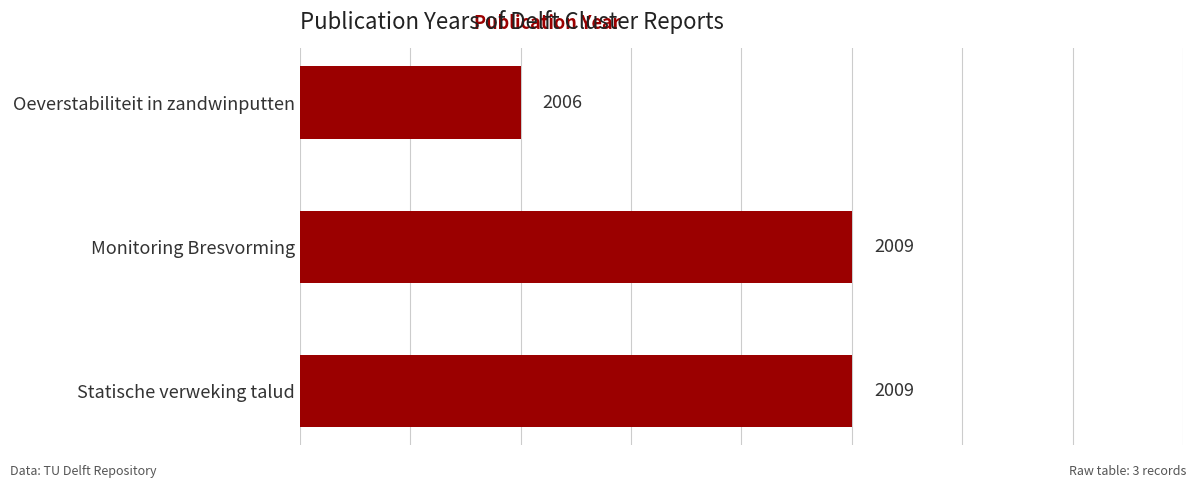

What is the greatest value displayed?

2009